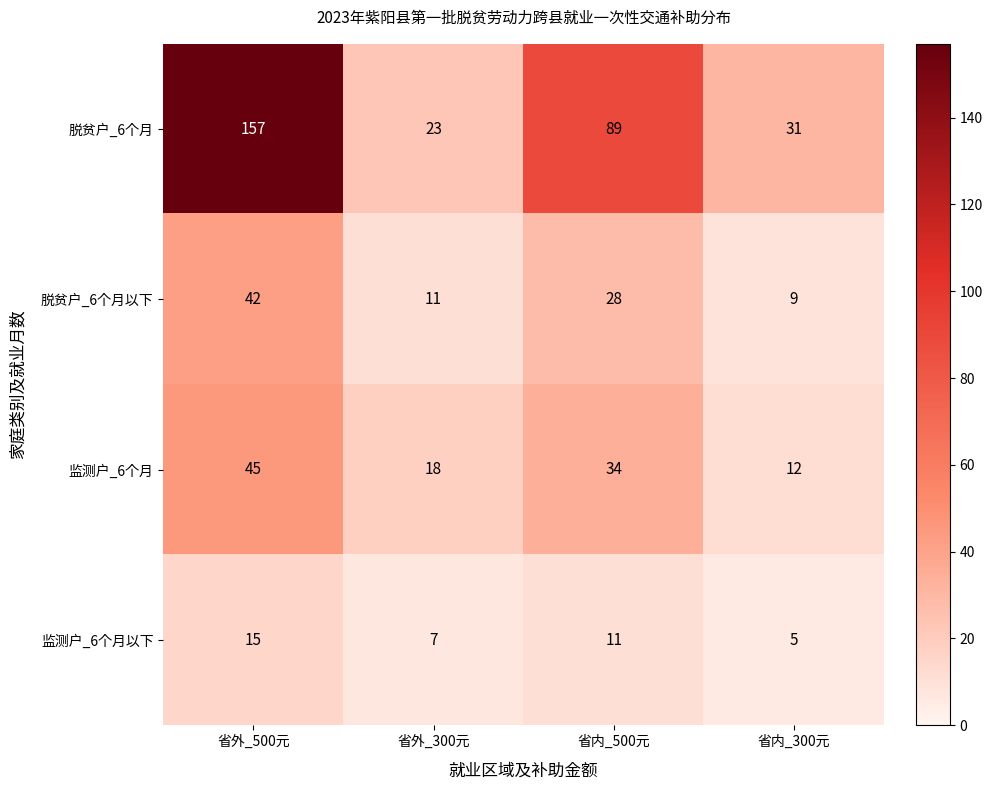

Count the number of data series in this chart.

4